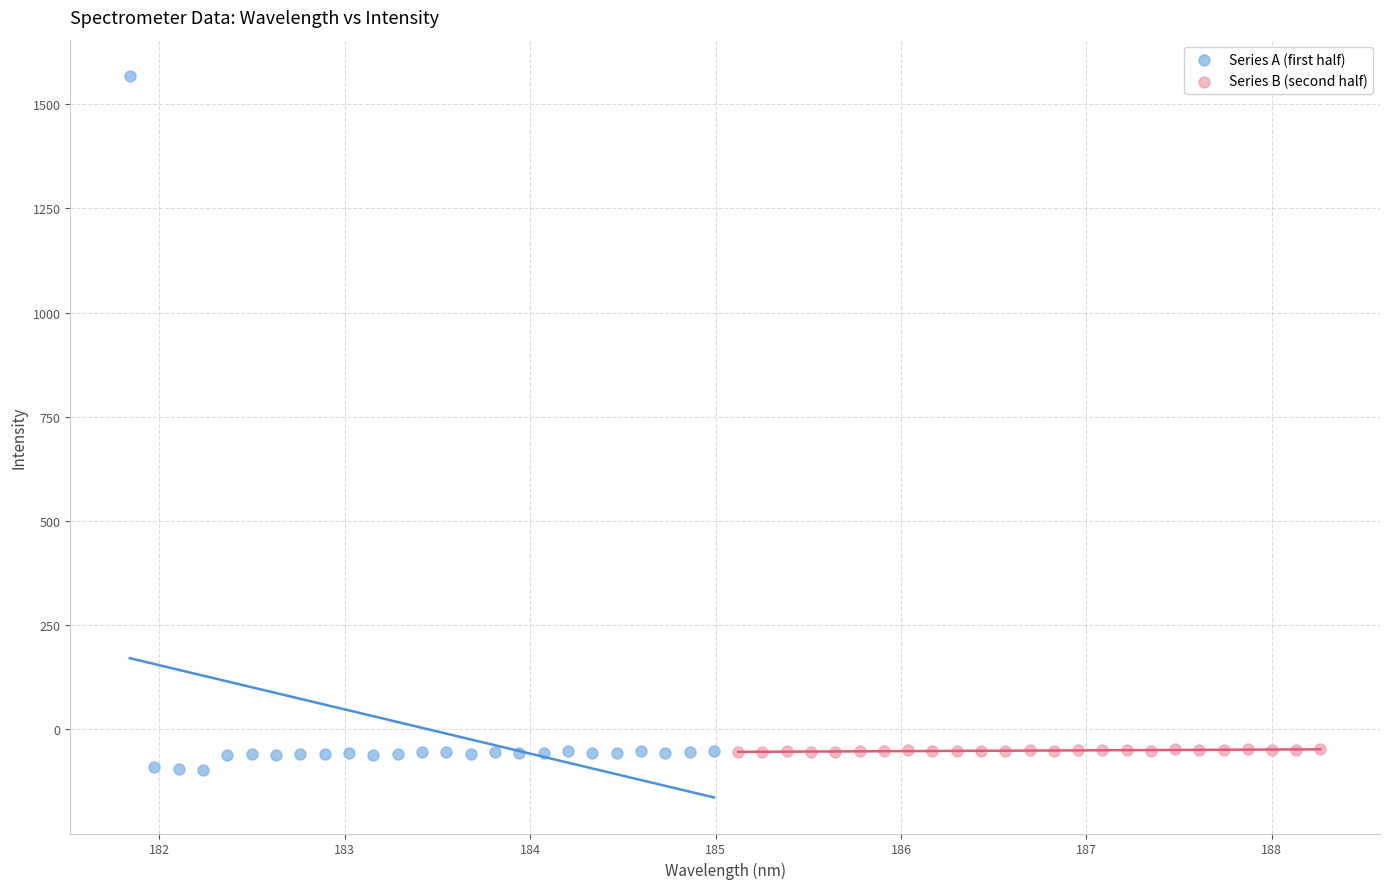

Which series has the largest Y range (max minus min)?

Series A (first half)